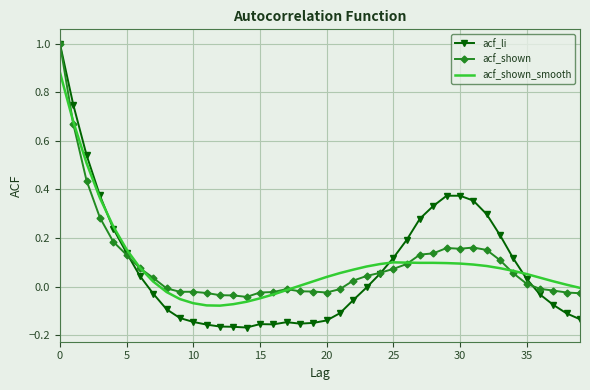

Which series has the widest spread of values?

acf_li